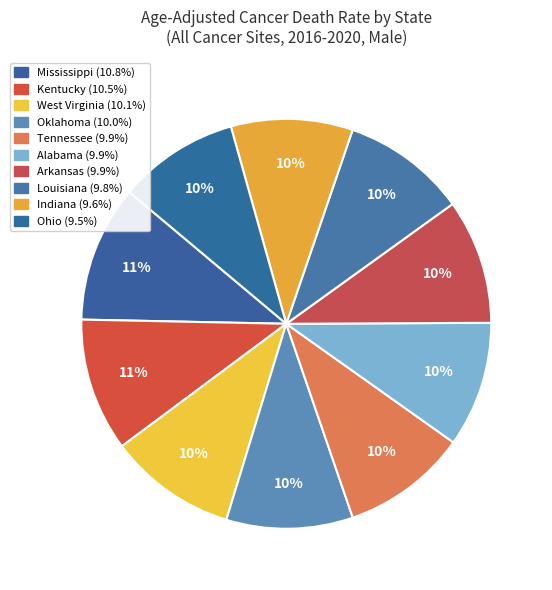

How many slices are in this pie chart?

10